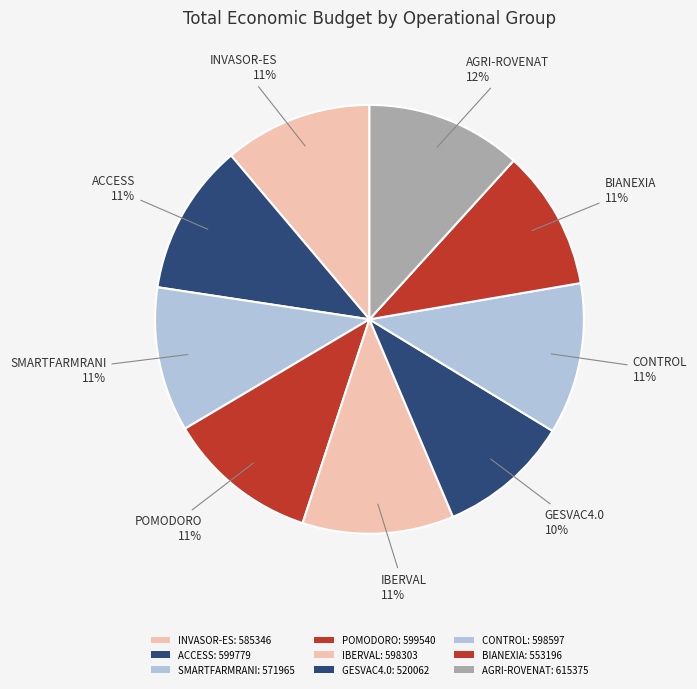

How many segments does this pie chart have?

9